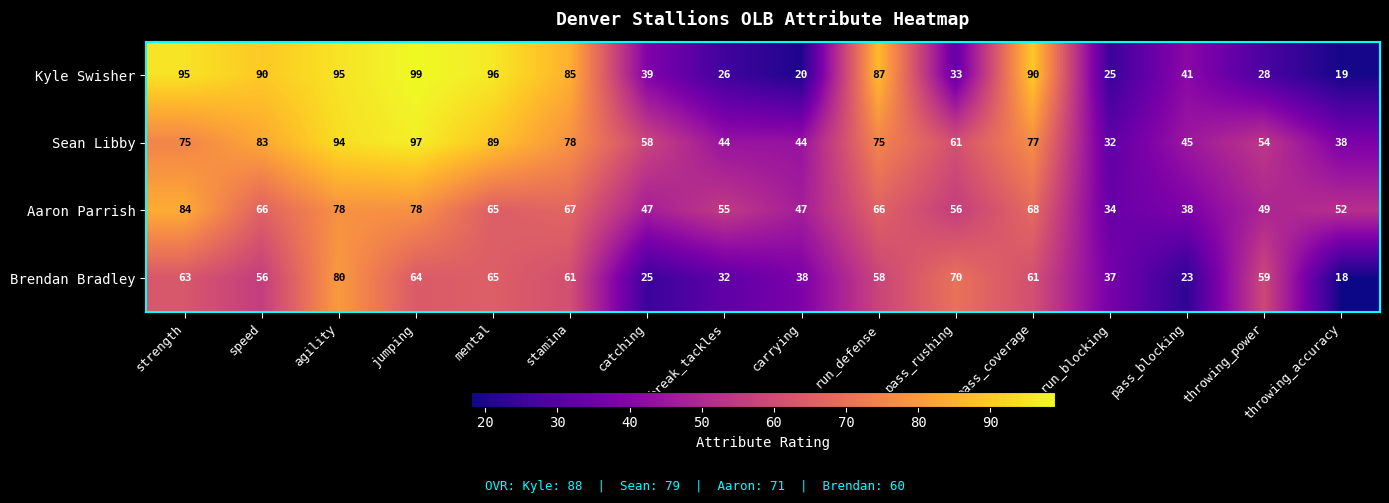

Read the Brendan Bradley value at run_defense.

58